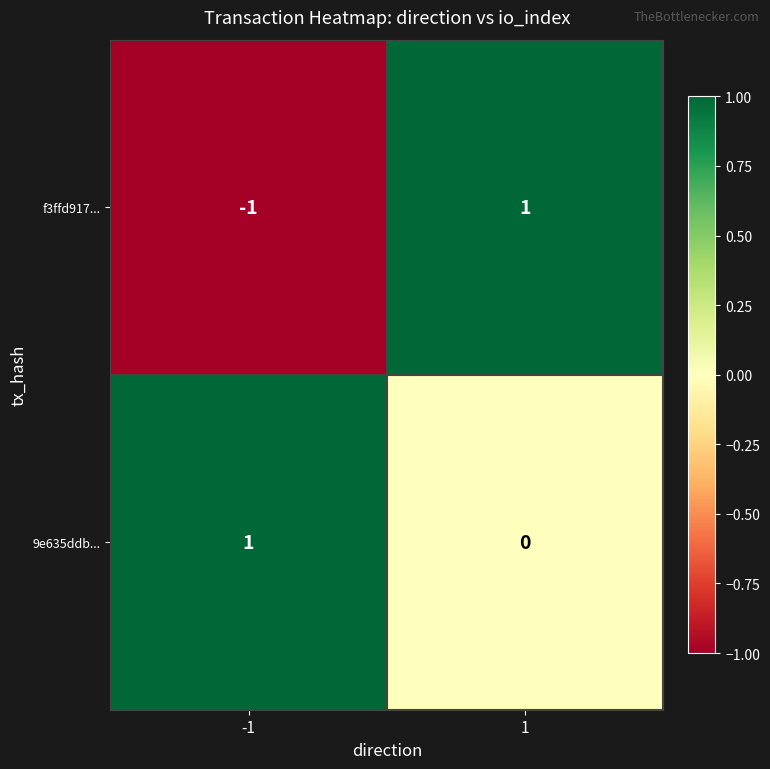

Which series has the largest range (max minus min)?

f3ffd917...